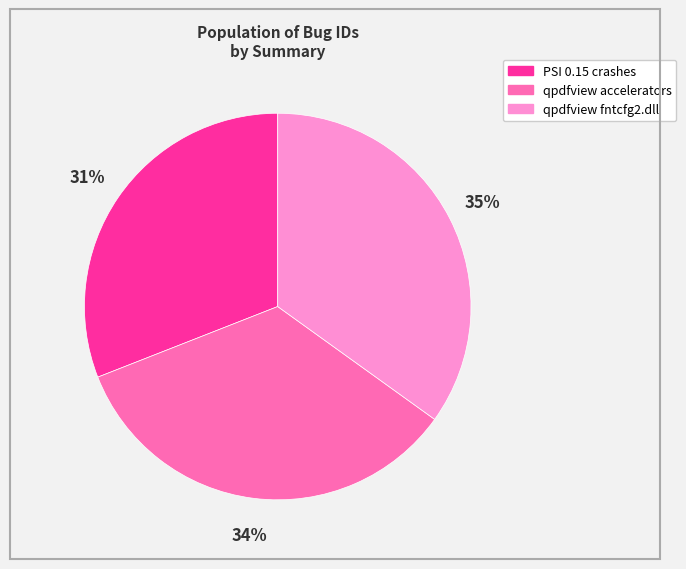

Count the number of slices in the pie.

3